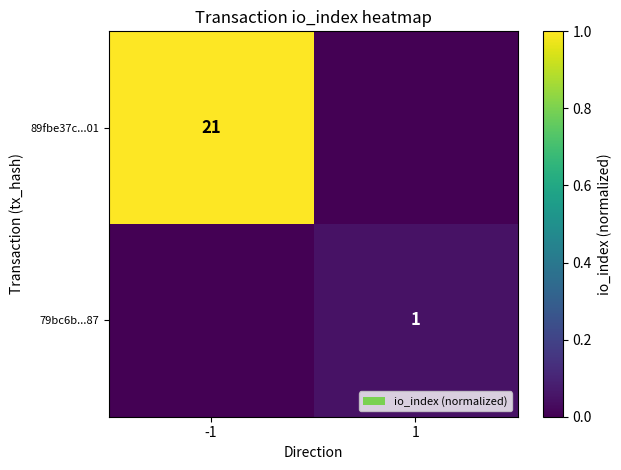

The value of 89fbe37c...01 at -1 is 21. True or false?

True